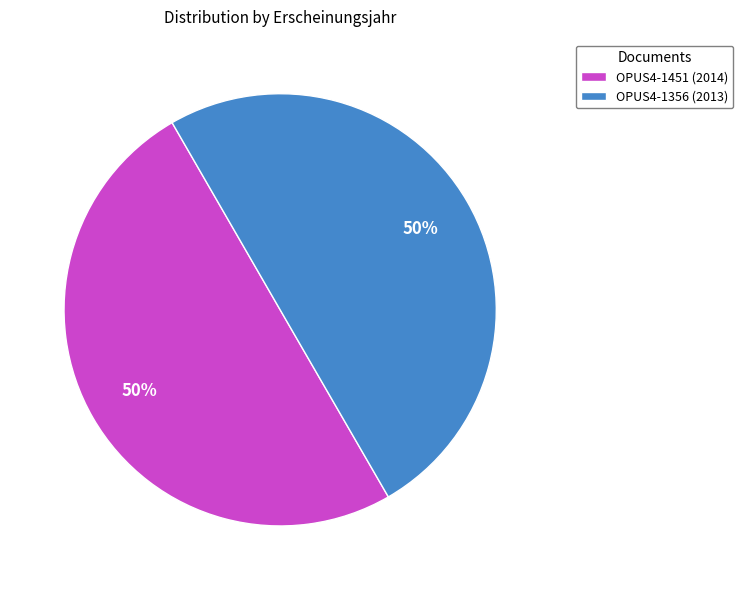

Do OPUS4-1451 (2014) and OPUS4-1356 (2013) together represent more than half of the pie?

Yes